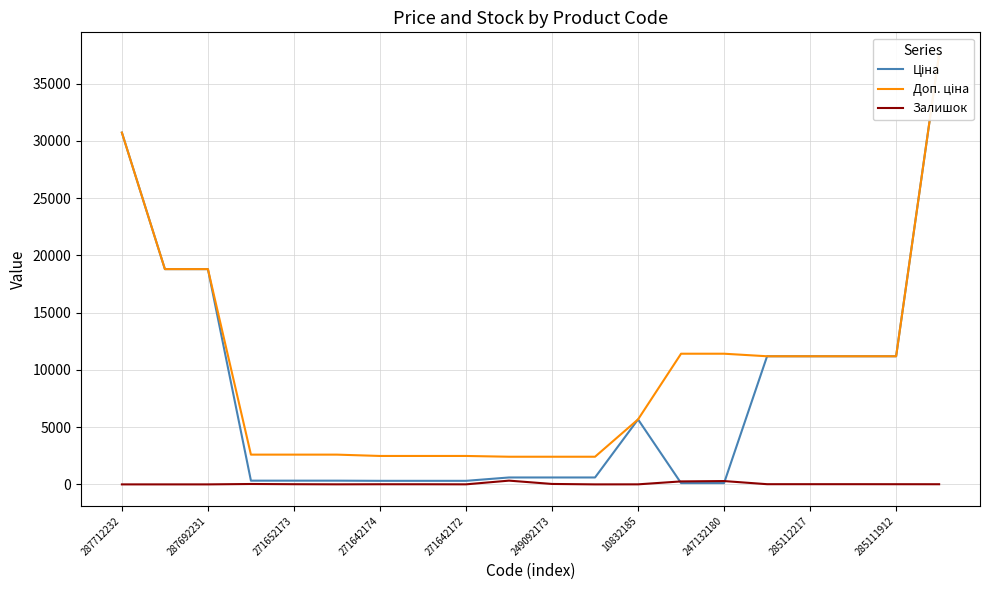

Does the chart have visible grid lines?

Yes